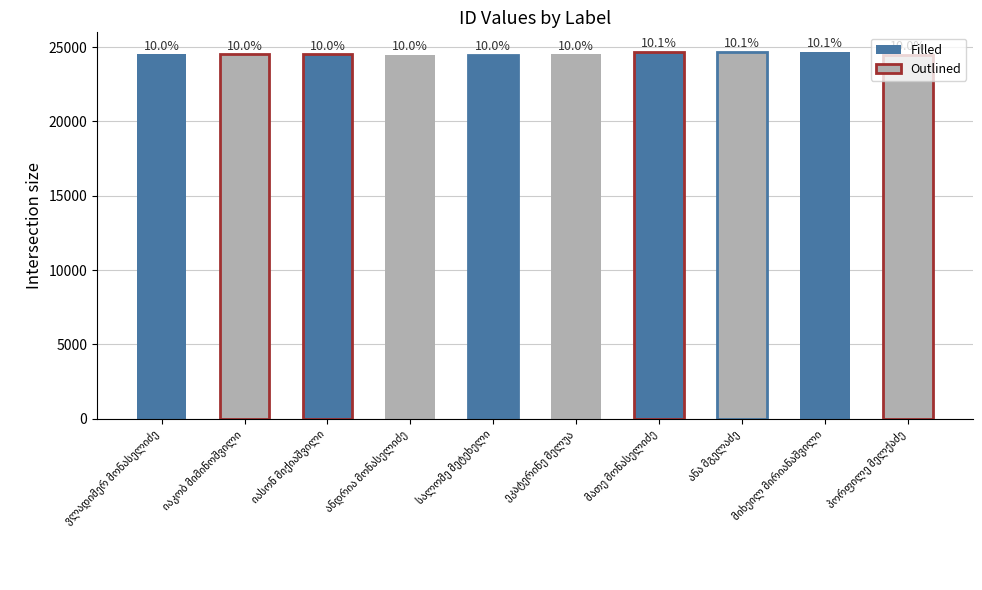

What is the ratio of the value at ვლადიმერ მონასელიძე to the value at იაკობ მიმინოშვილი?

1.0